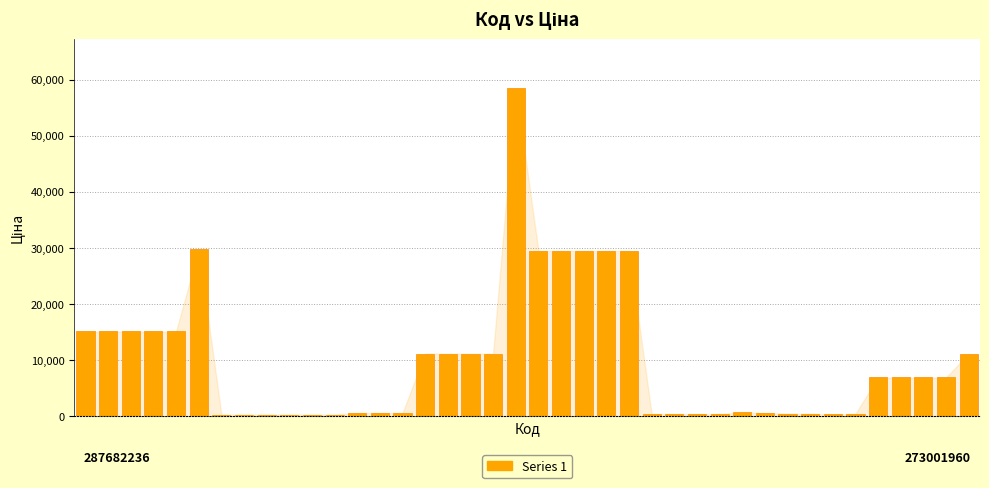

What is the maximum value shown in the chart?

58426.5